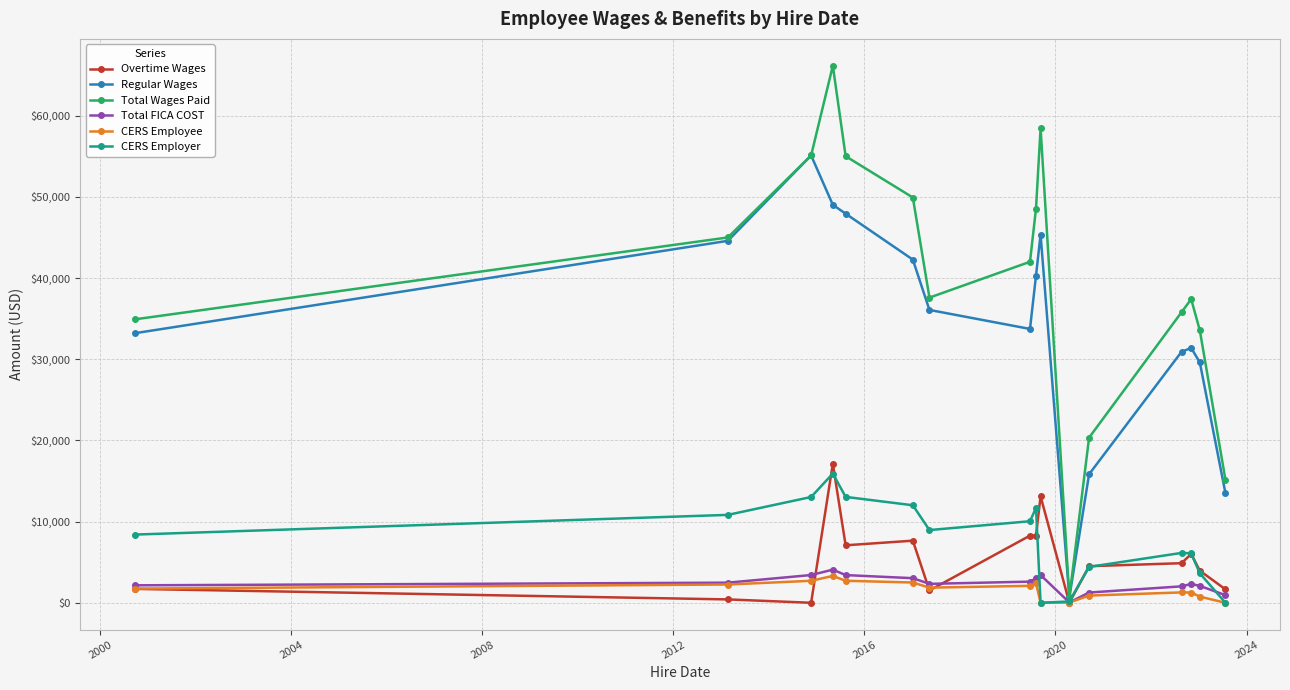

In Total Wages Paid, how many points are higher than both neighbors (excluding endpoints)?

3